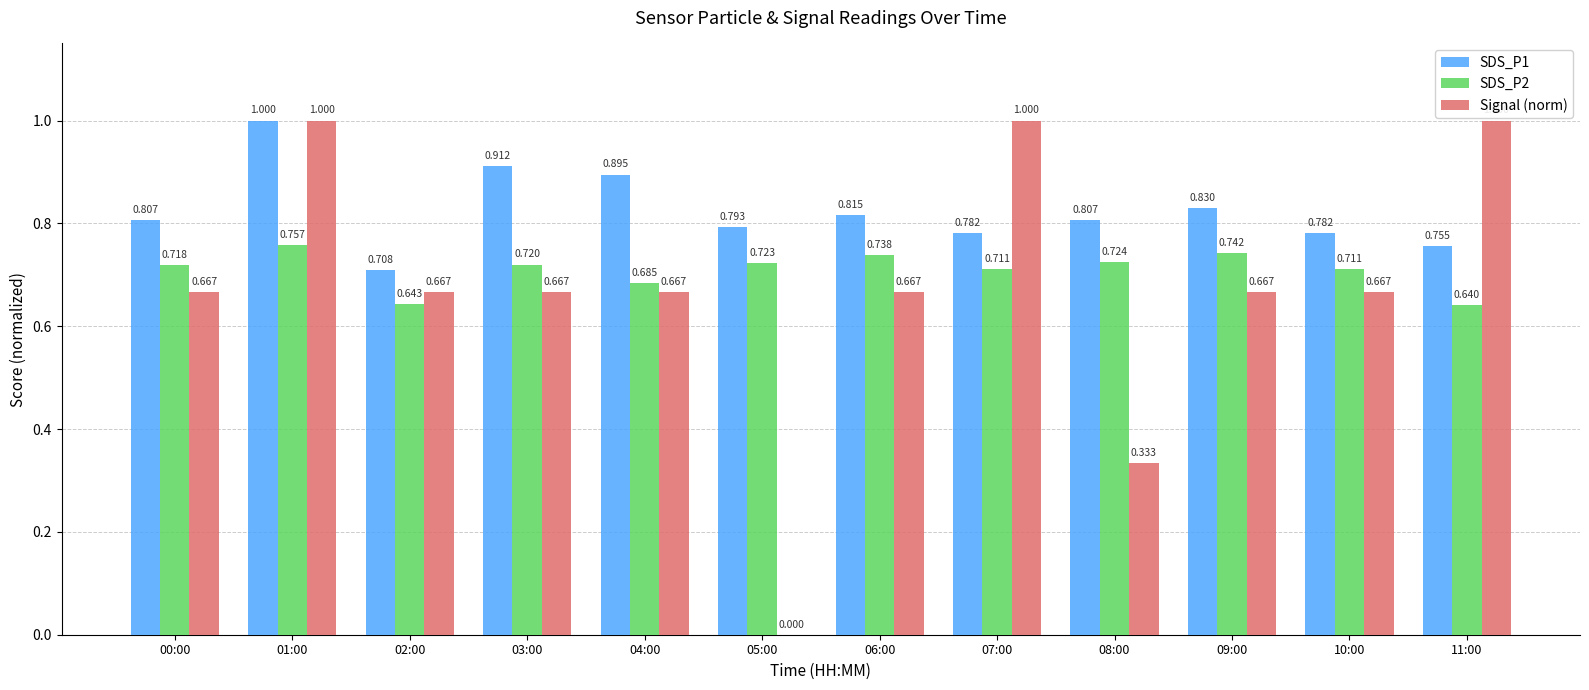

Which series changed the most between 00:00 and 05:00?

Signal (norm)